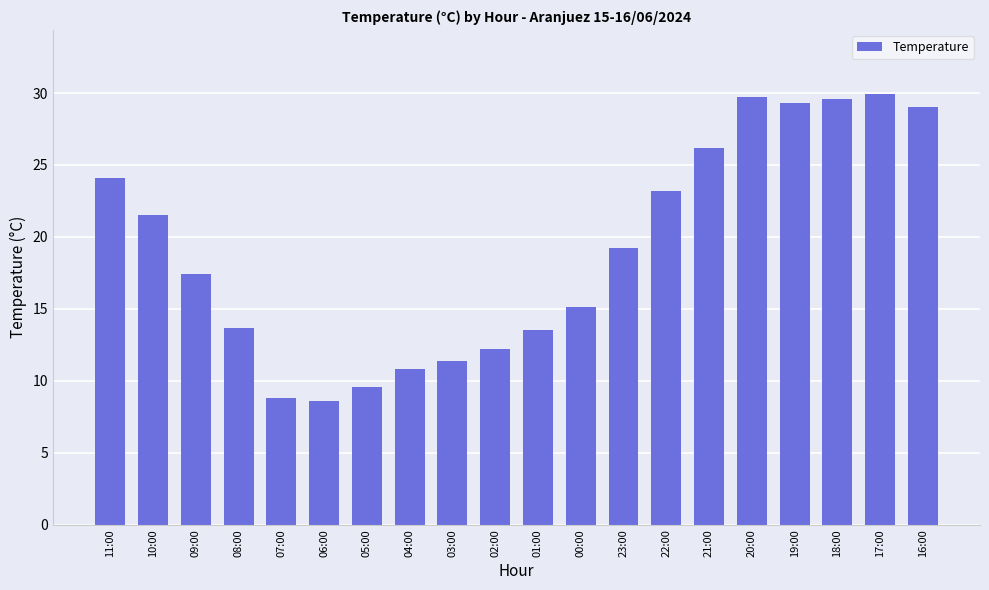

Is it true that the value at 08:00 is 13.7?

True